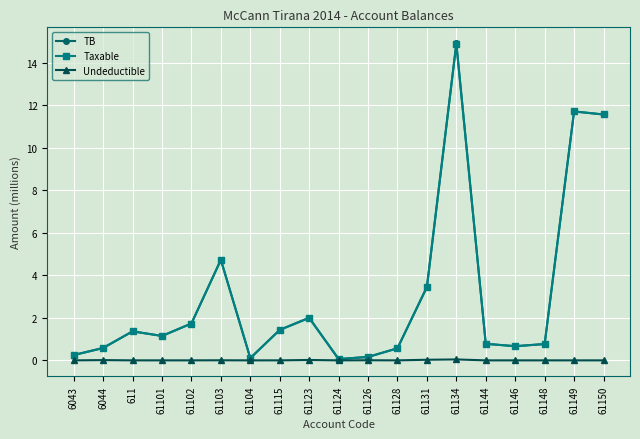

Which series has the widest spread of values?

TB